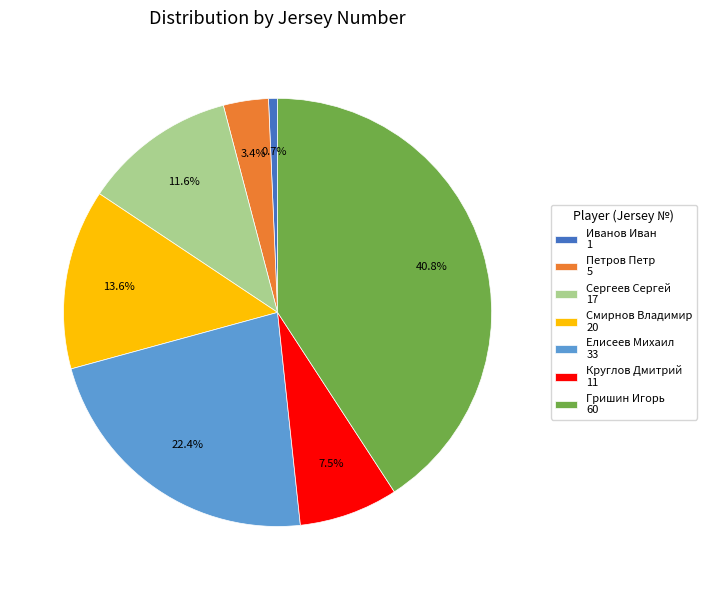

To the nearest percent, what is the combined percentage of Смирнов Владимир and Гришин Игорь?

54%